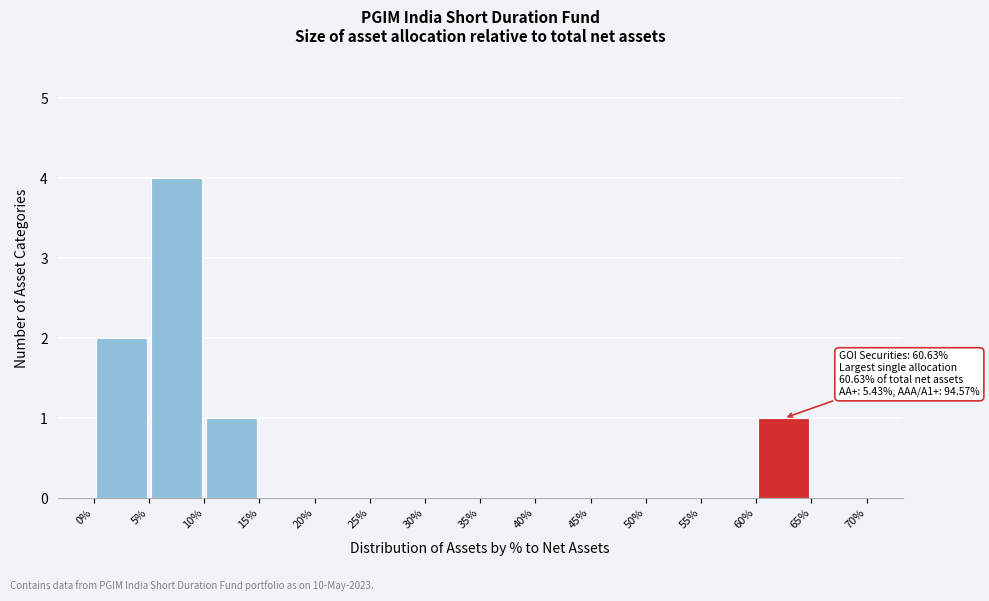

Over which range of the x-axis is the bar tallest?

5% to 10%